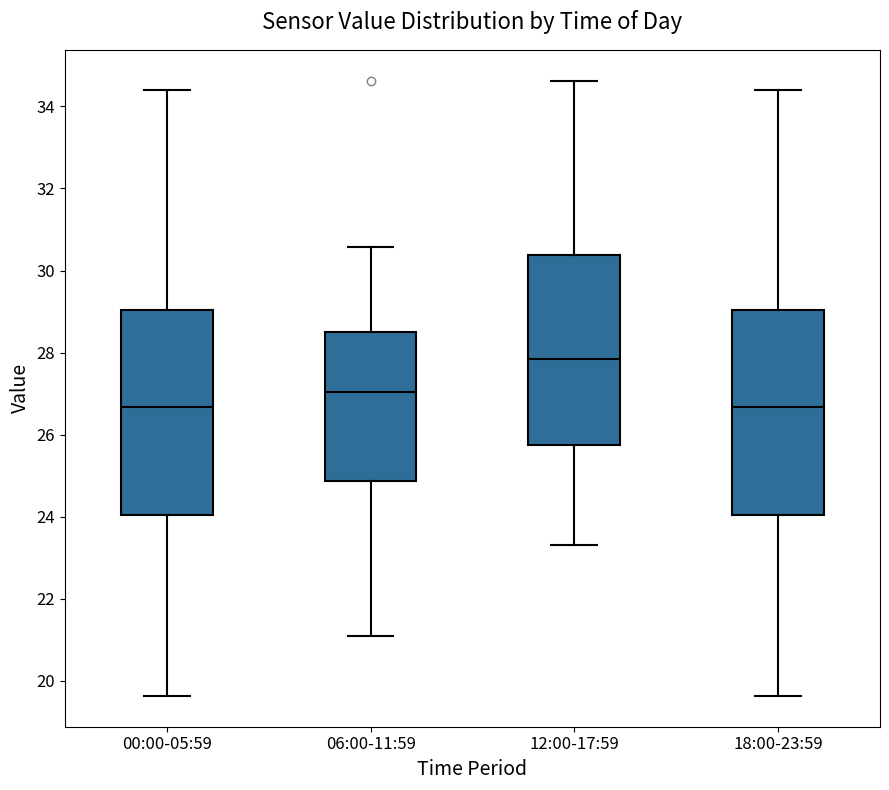

Reading left to right, read every box against the y-axis: the position of its median line, the range the box covers, and the ends of its whiskers. The values are not printed on the chart, so give them approximately, as read against the axis.

00:00-05:59: median 26.6, box 24.0 to 29.0, whiskers 19.6 to 34.4
06:00-11:59: median 27.0, box 24.8 to 28.4, whiskers 21.2 to 30.6
12:00-17:59: median 27.8, box 25.8 to 30.4, whiskers 23.4 to 34.6
18:00-23:59: median 26.6, box 24.0 to 29.0, whiskers 19.6 to 34.4